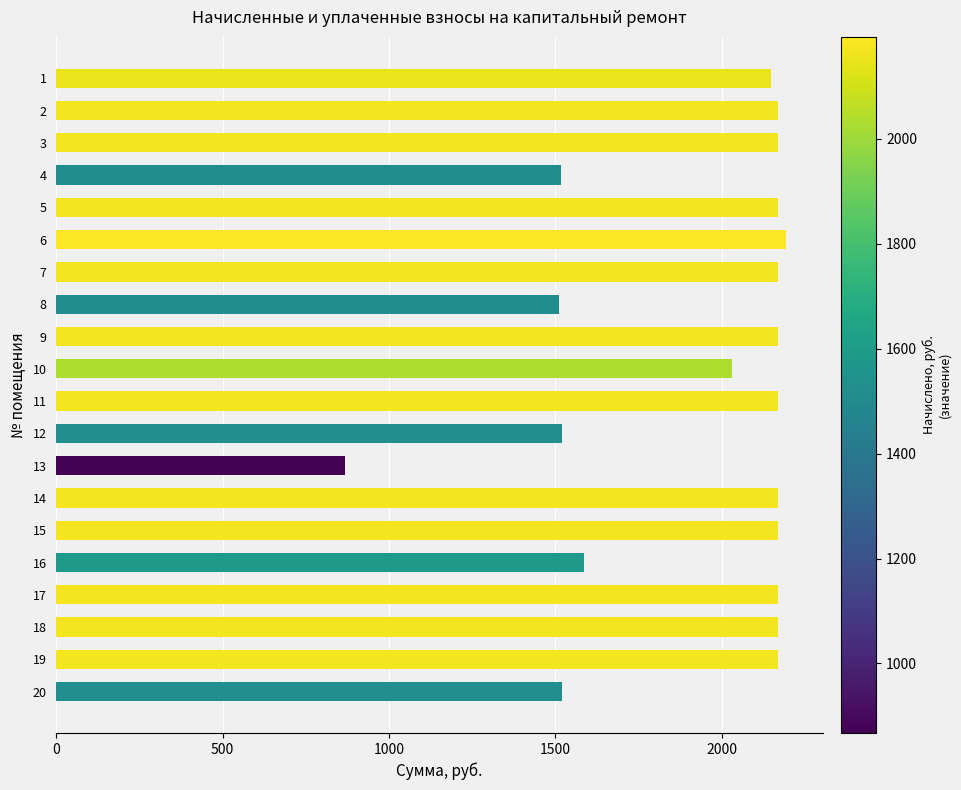

What is the value of the 2nd bar from the top?

2168.8